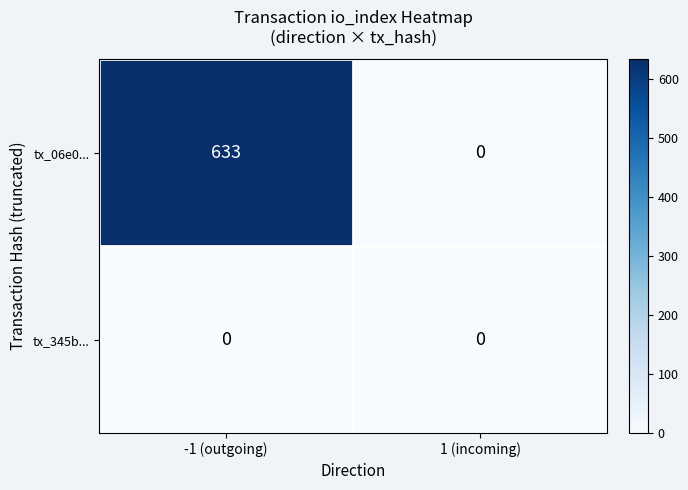

What is the sum of all tx_06e0... values?

633